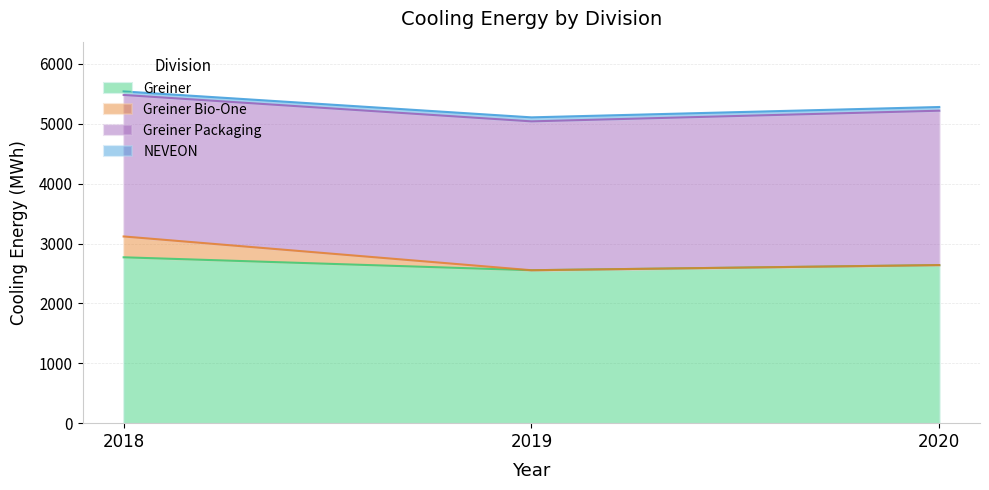

What is the value of the Greiner Bio-One point at the 2nd from the left?

2554